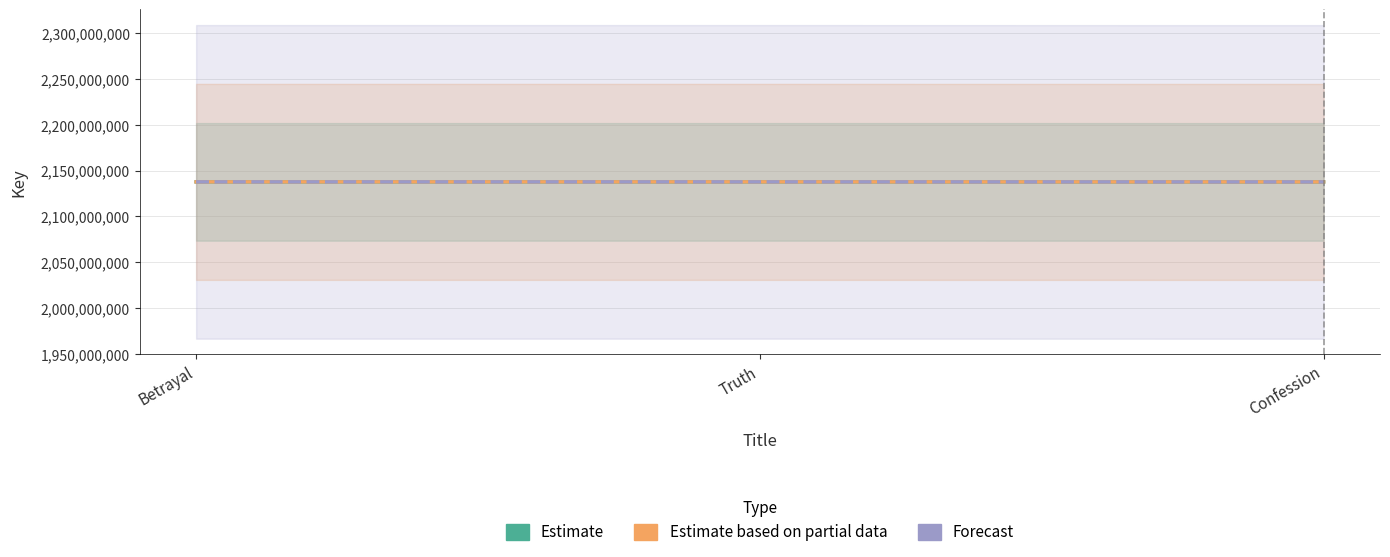

What is the label of the 2nd point from the left?

Truth